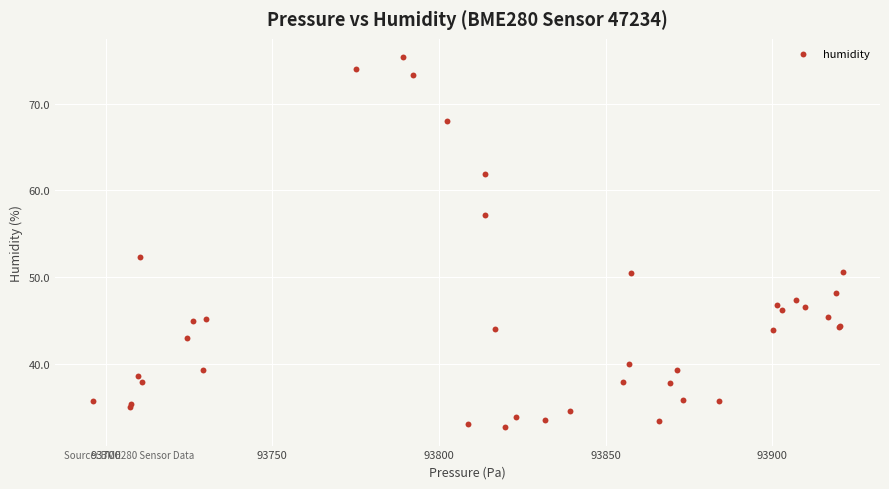

What Y value in the scatter plot is closest to 54?

52.3